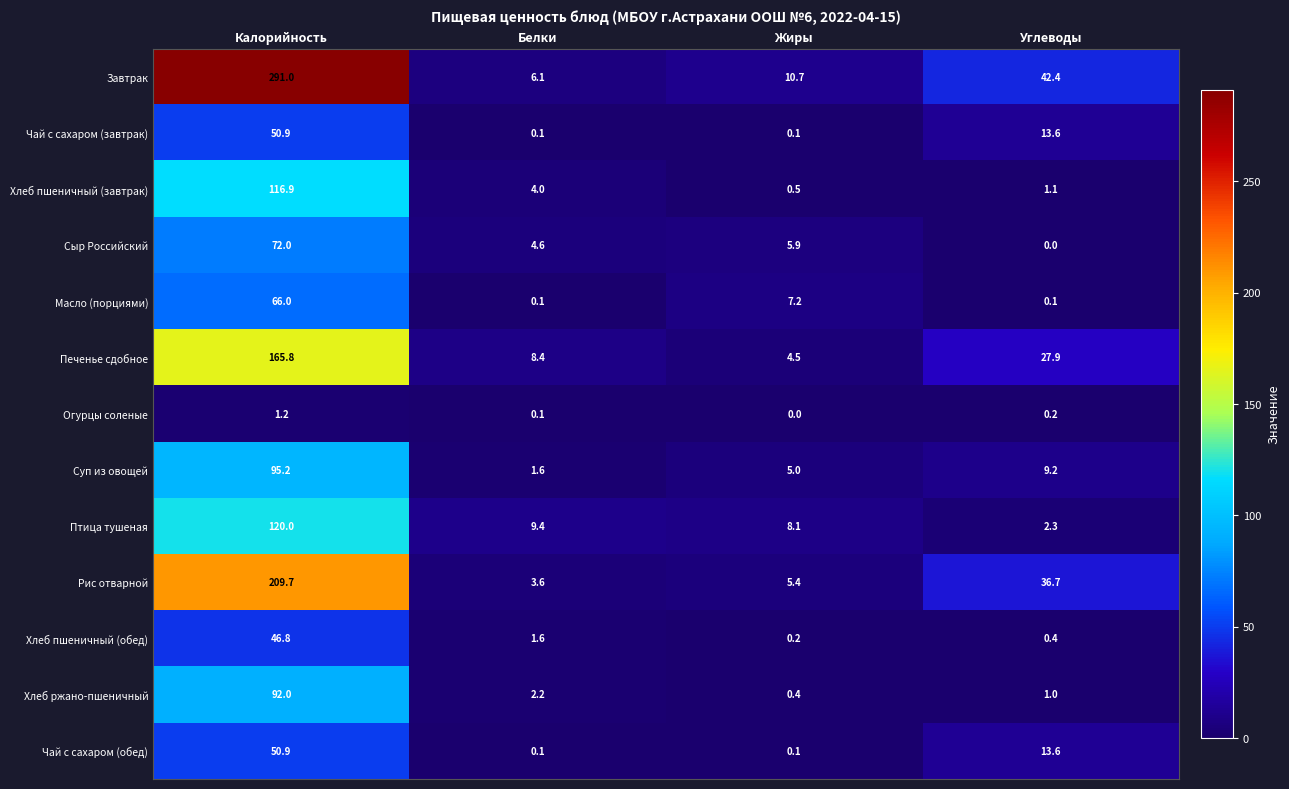

Which series has the largest total across all categories?

Завтрак